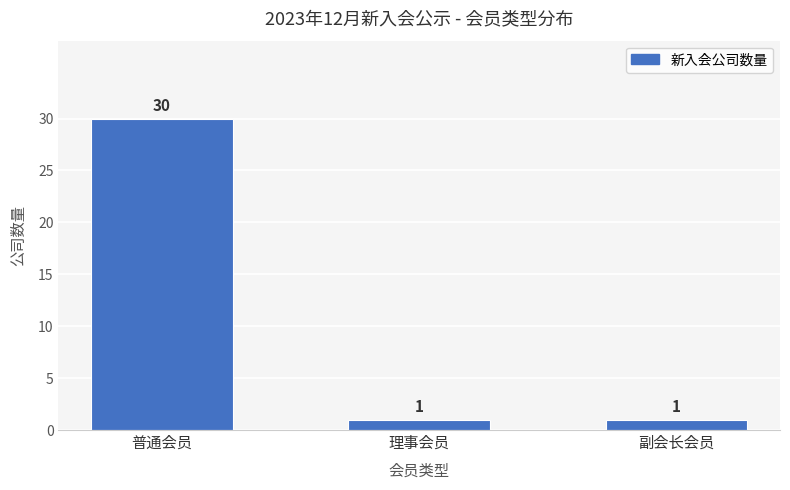

Between 理事会员 and 普通会员, which is larger?

普通会员